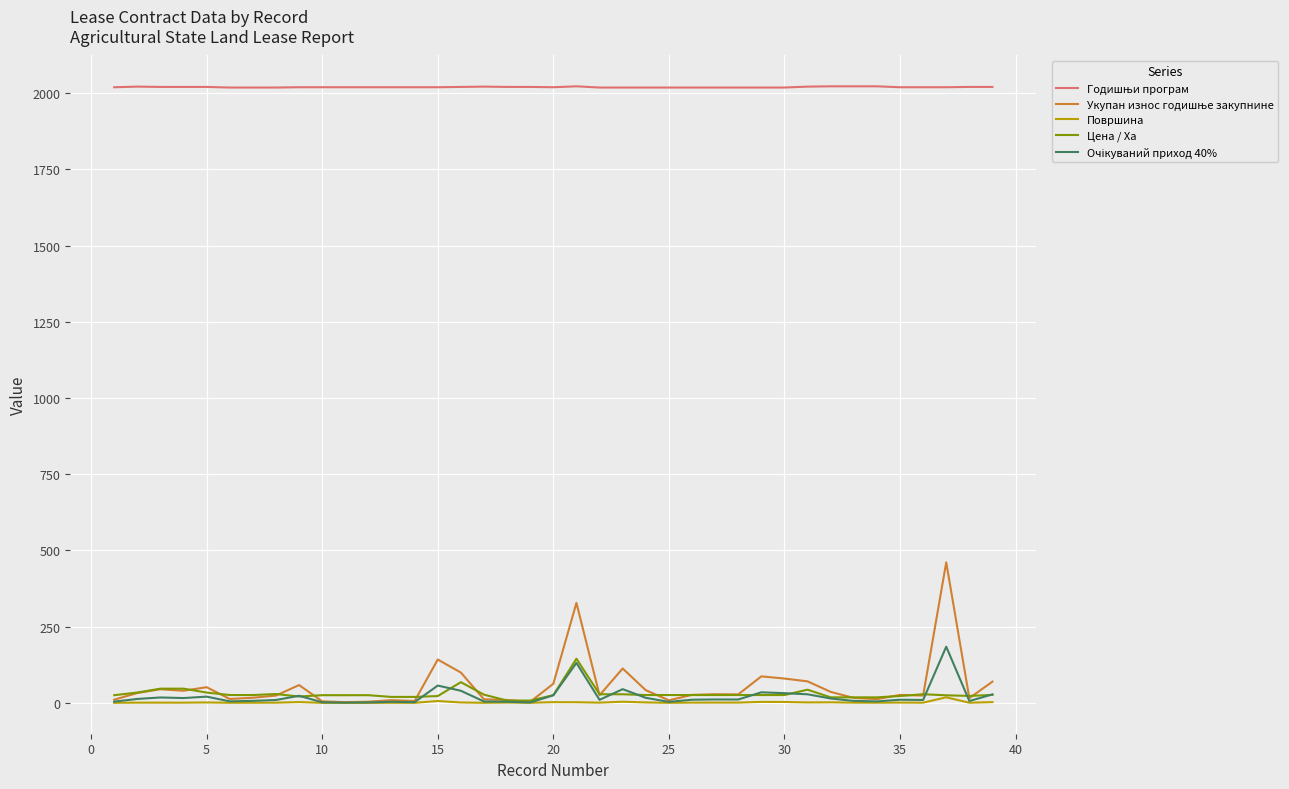

What is the maximum value shown in the chart?

2022.0